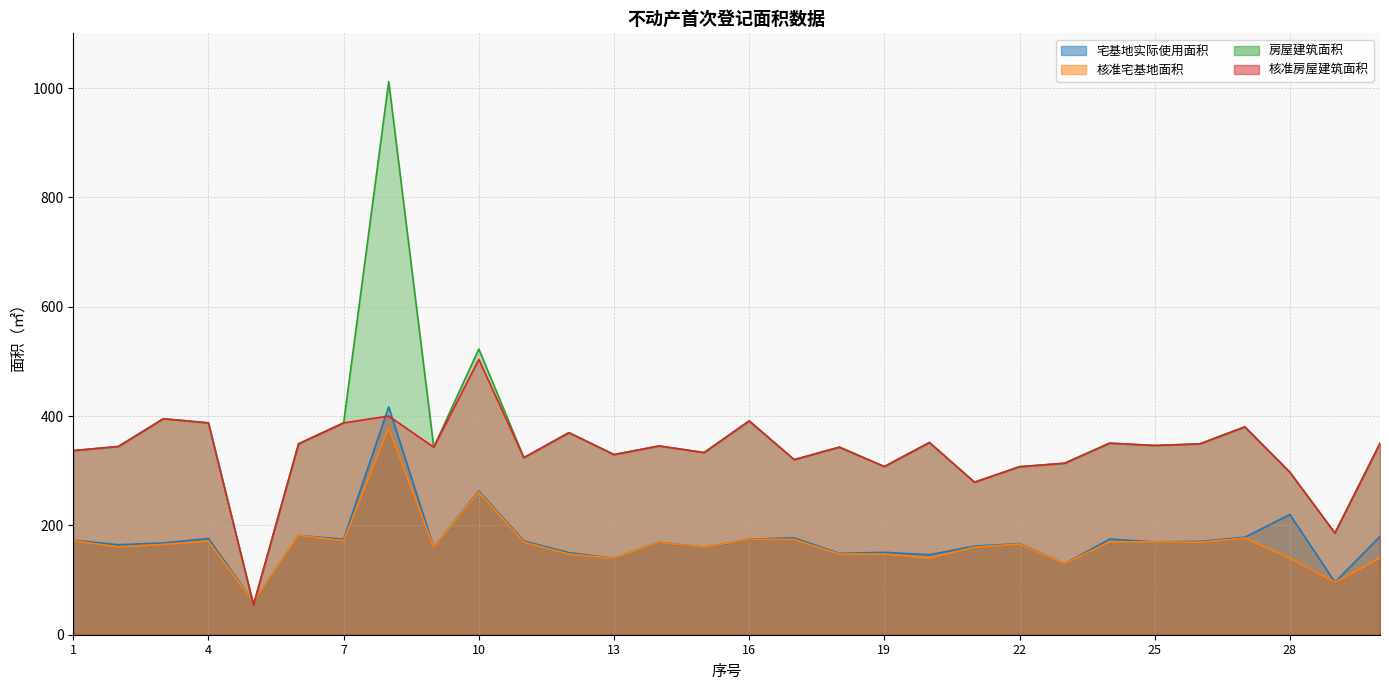

What is the difference between the maximum and minimum values in the 核准房屋建筑面积 series?

448.7